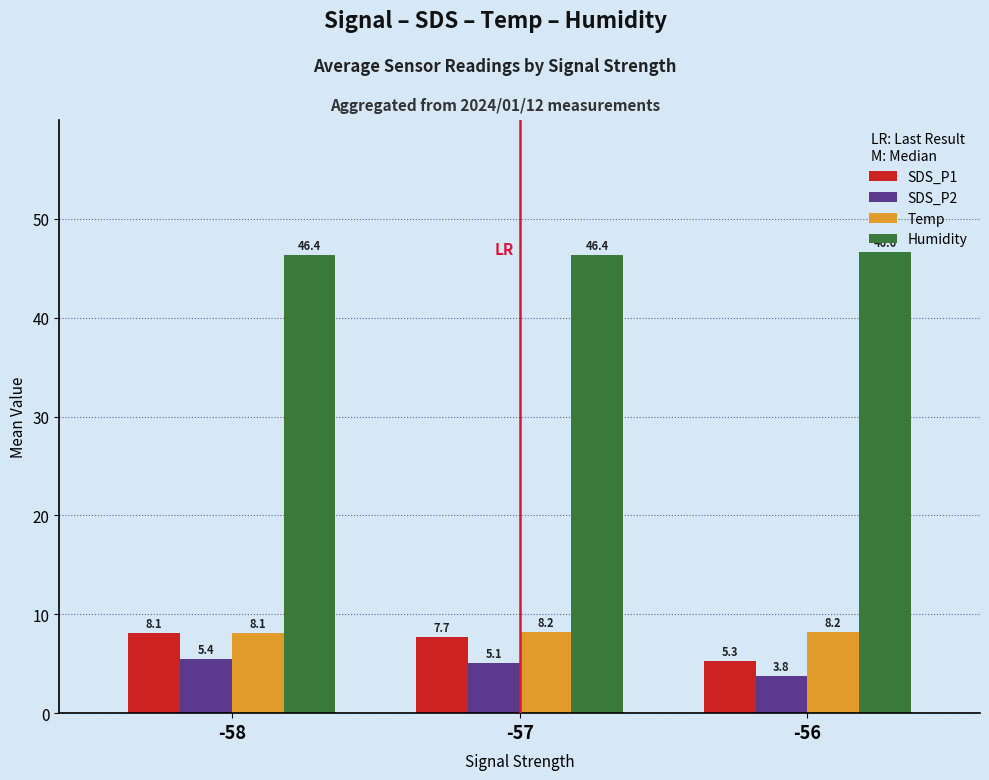

What is the minimum value for Humidity?

46.4